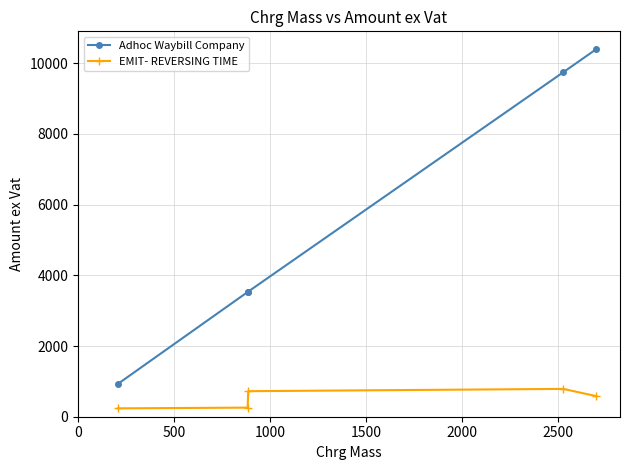

What is the maximum value for EMIT- REVERSING TIME?

787.1